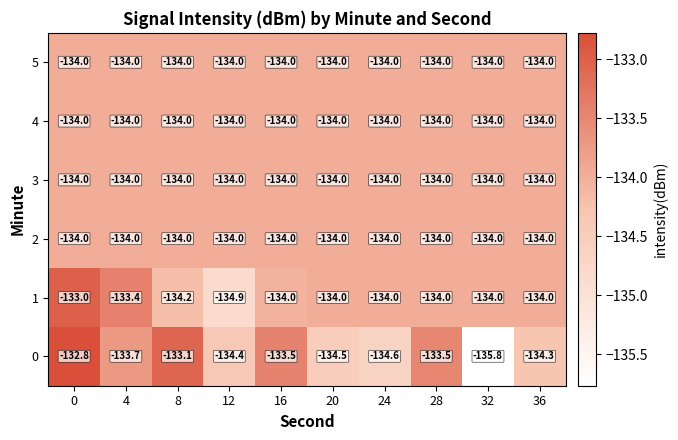

What is the difference between the maximum and second lowest values in the 1 series?

1.2